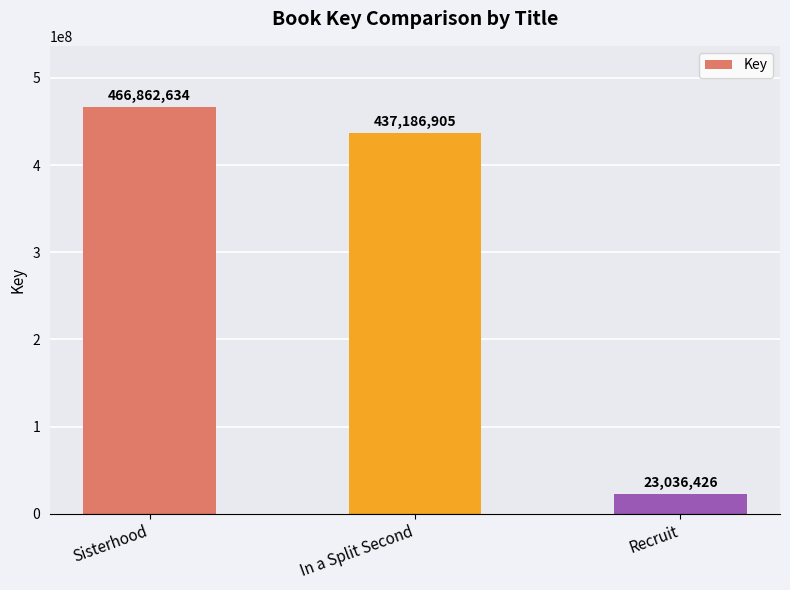

Reading right to left, extract all data points from this chart.

Recruit=23036426	In a Split Second=437186905	Sisterhood=466862634